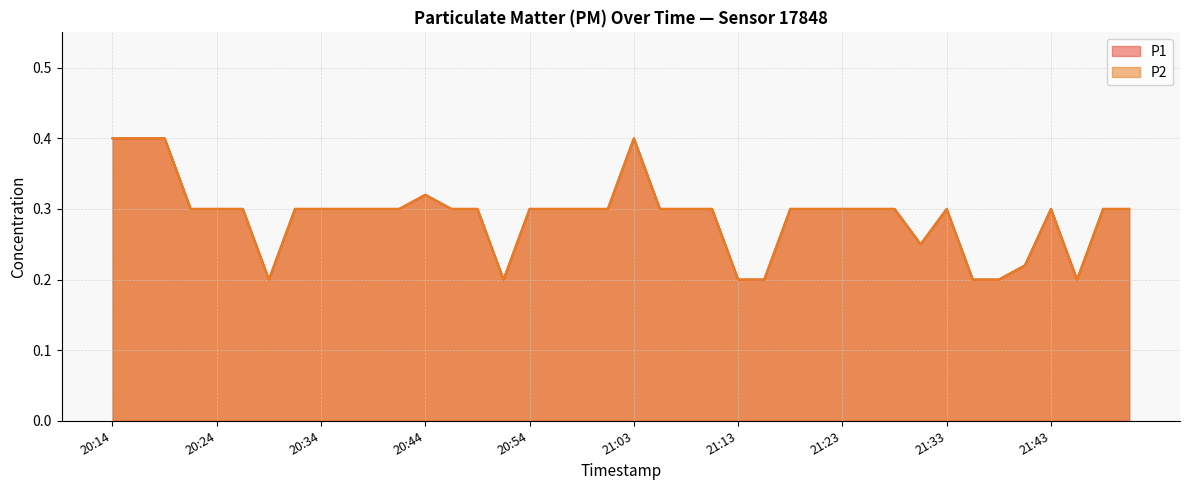

Between 20:34 and 21:43, which series saw the biggest shift?

P1